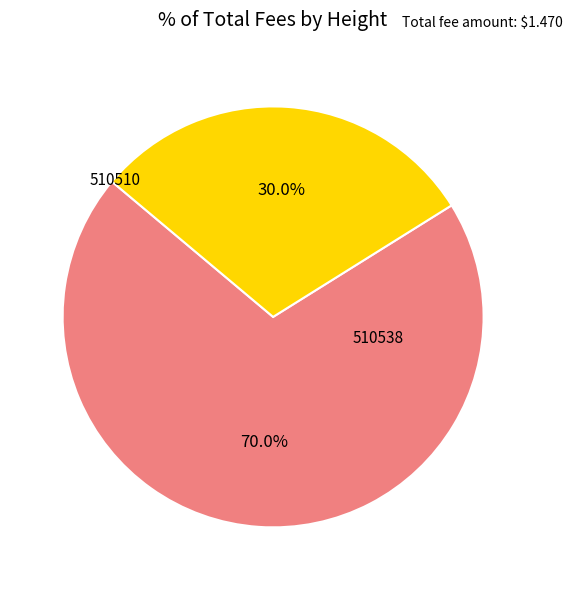

Is there any slice that represents more than half of the pie?

Yes